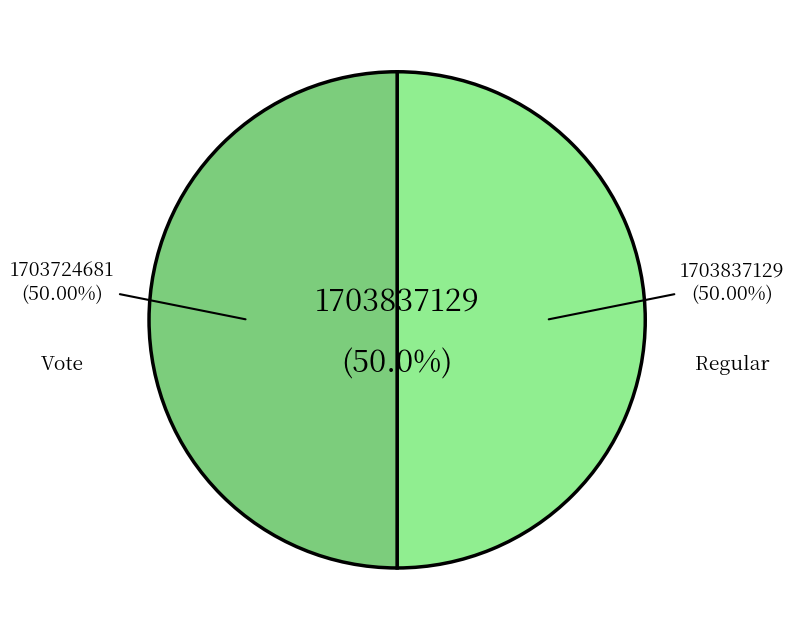

Which category accounts for the majority?

Regular